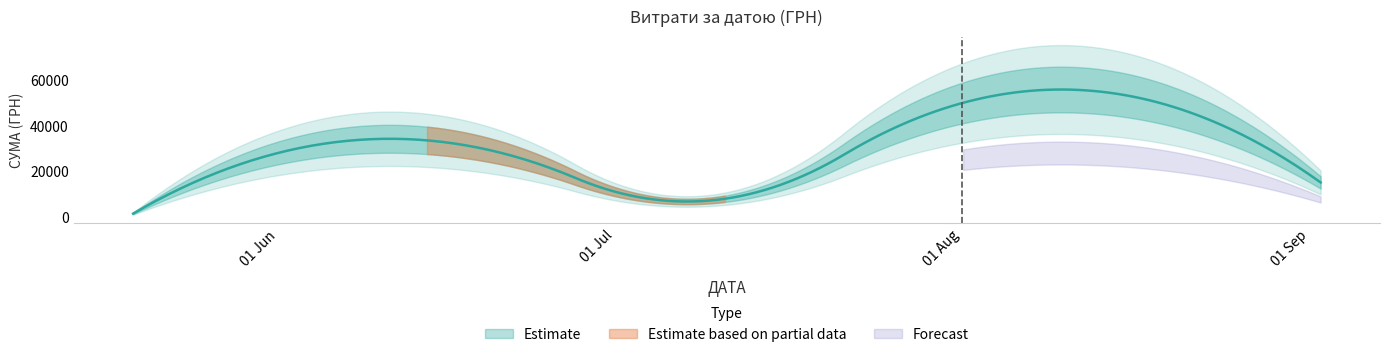

Reading left to right, extract all data points from this chart.

19.05.2016=1292.3	14.06.2016=33596.6	11.07.2016=7954.2	01.08.2016=49900.0	02.09.2016=15000.0